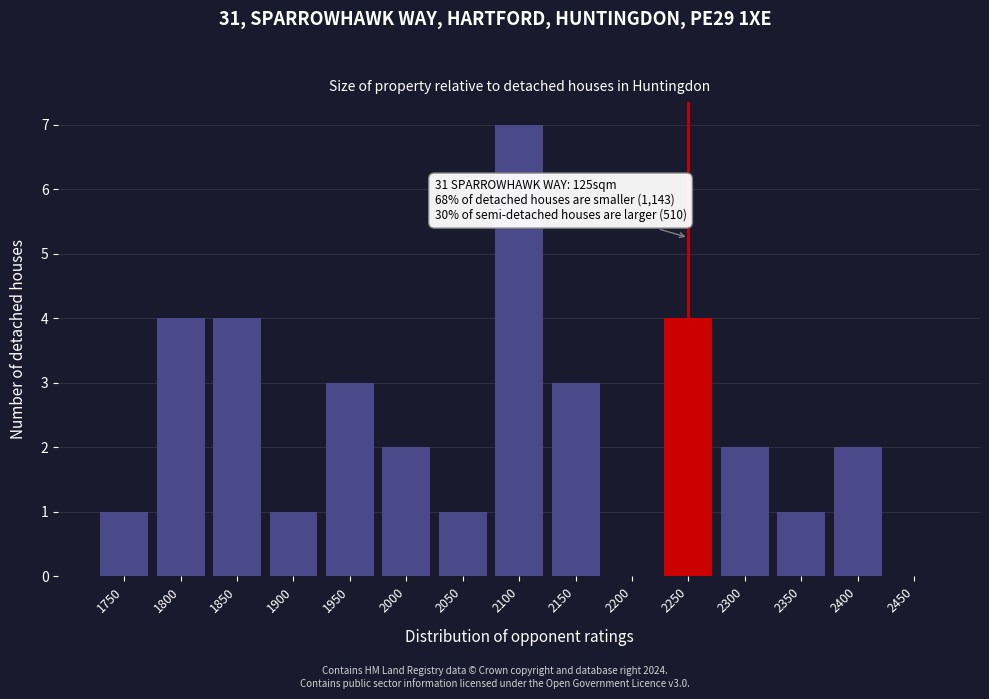

Reading left to right, what are all the values shown in this chart?

1750=1	1800=4	1850=4	1900=1	1950=3	2000=2	2050=1	2100=7	2150=3	2200=0	2250=4	2300=2	2350=1	2400=2	2450=0